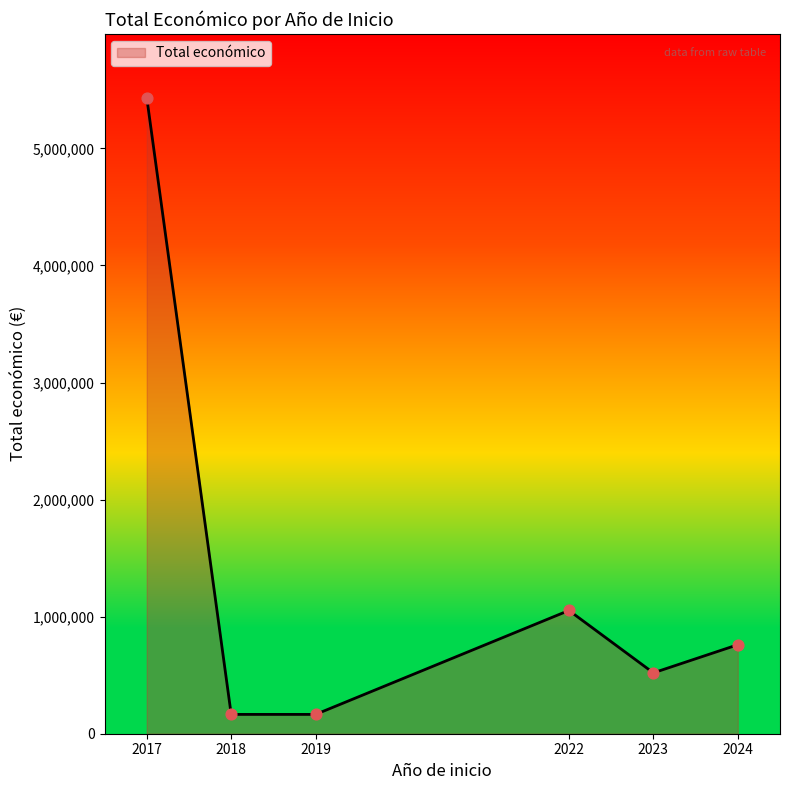

Approximately how many times larger is the value at 2022 compared to 2017?

0.2